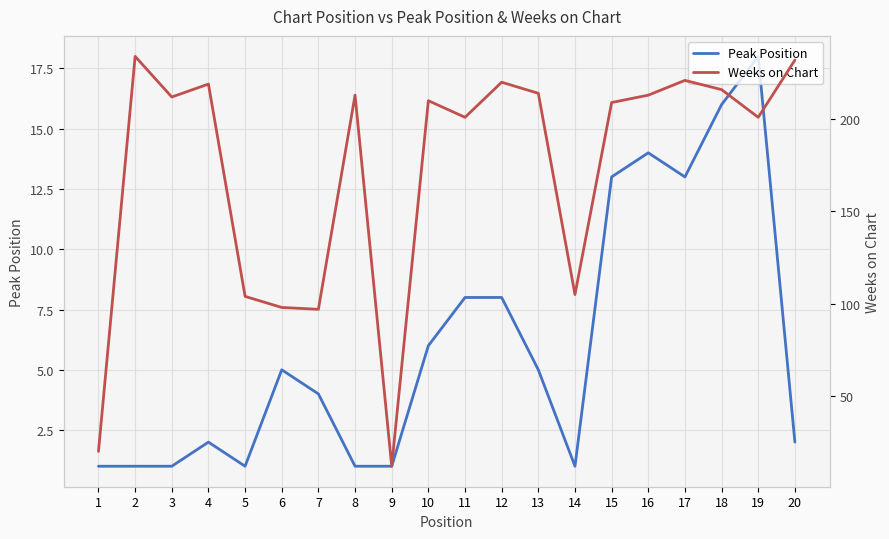

Is the value of Weeks on Chart at 18 greater than the value of Peak Position at 9?

Yes